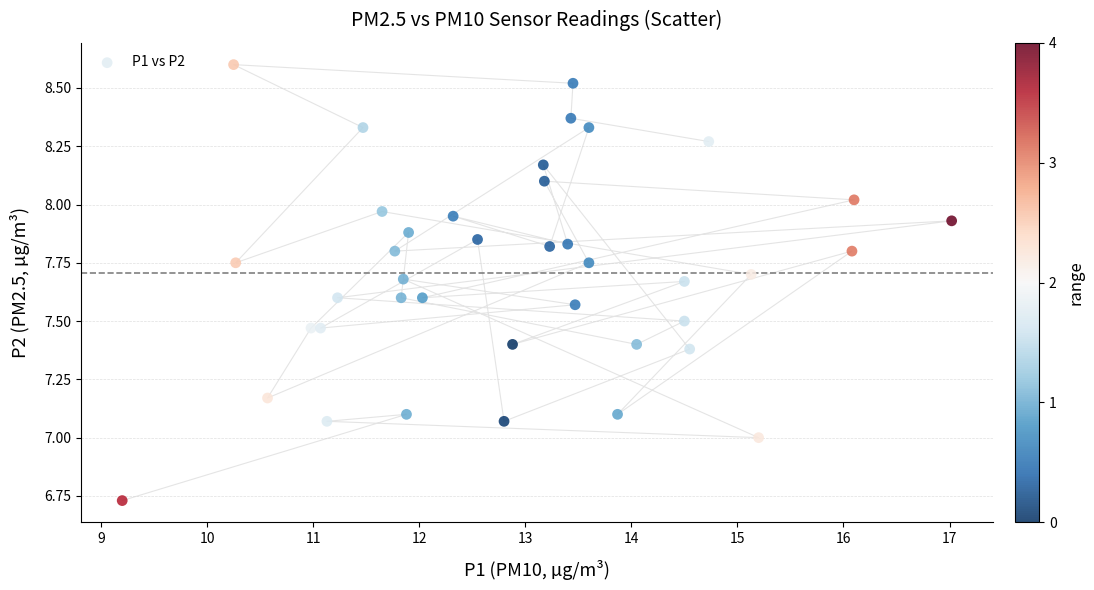

What is the range of Y values (max minus min)?

1.9